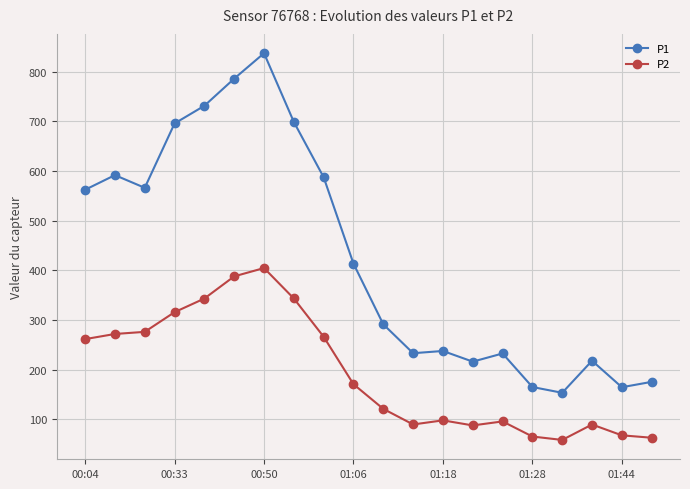

True or false: P1 and P2 intersect in this chart.

False